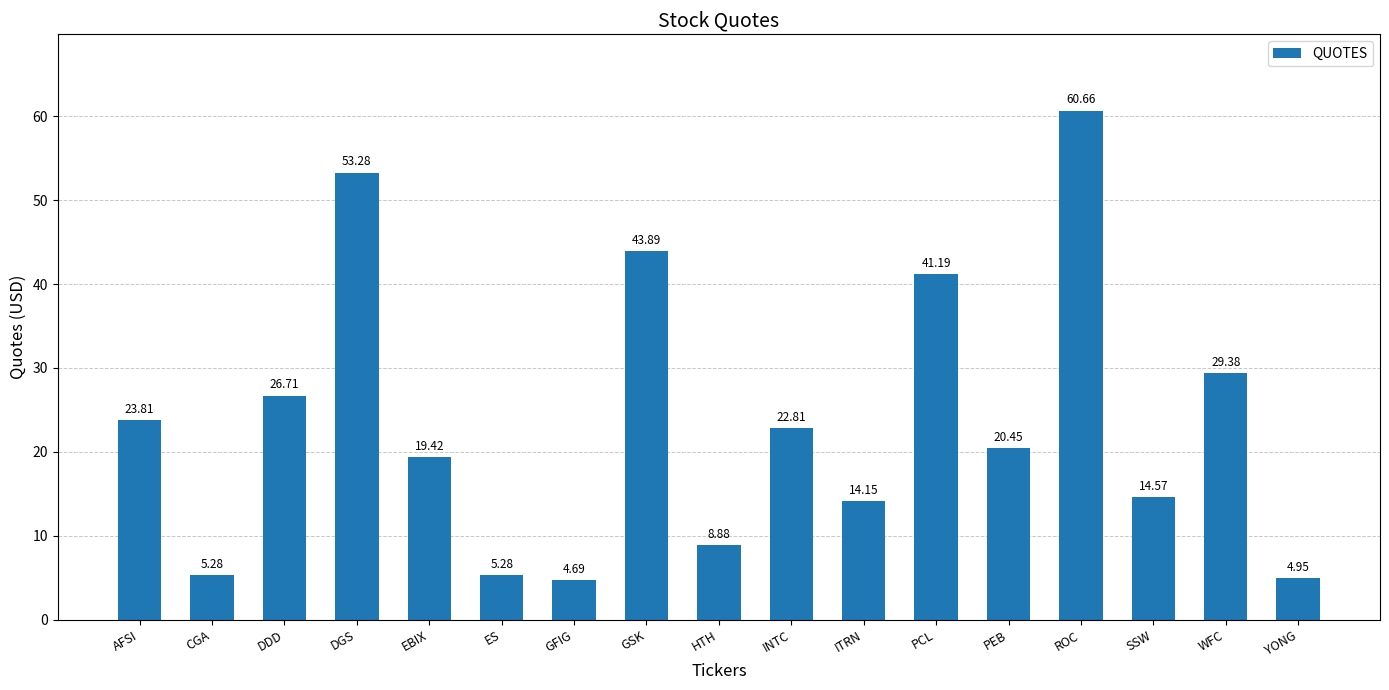

Where does the data first go above 20?

AFSI